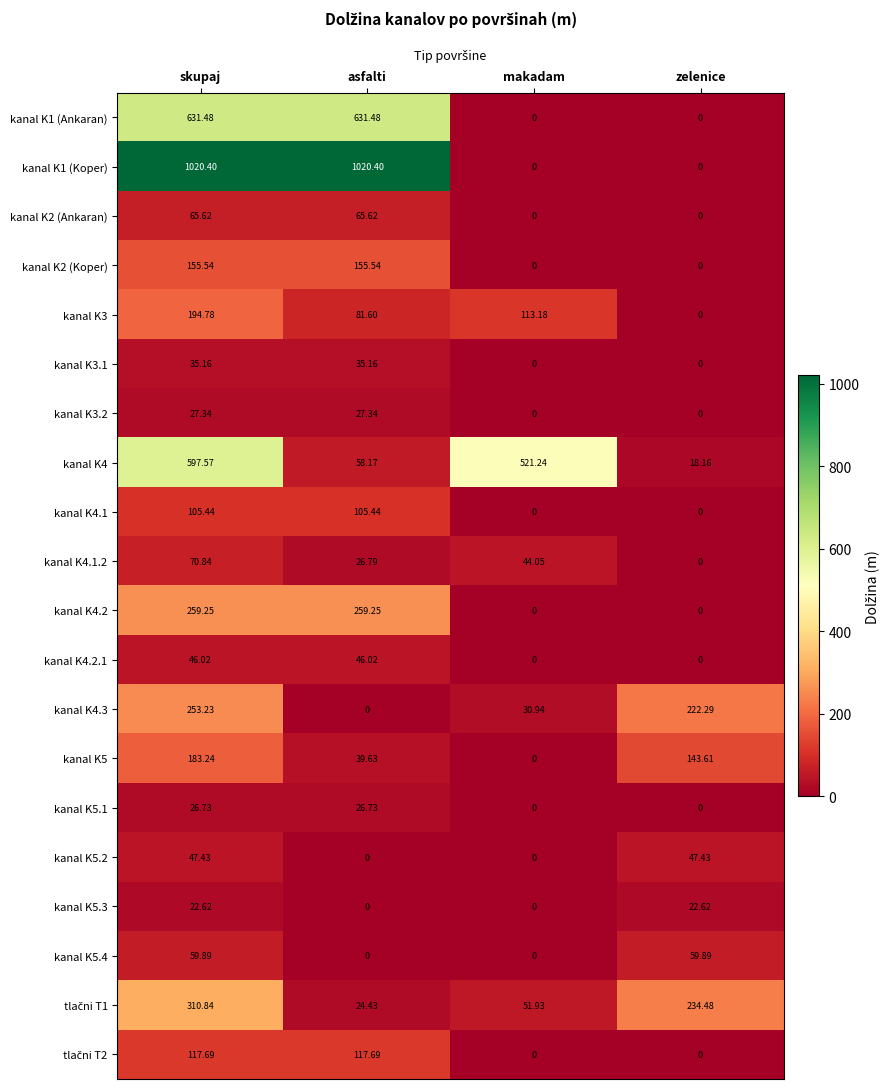

At which label does kanal K2 (Koper) first exceed 155?

skupaj